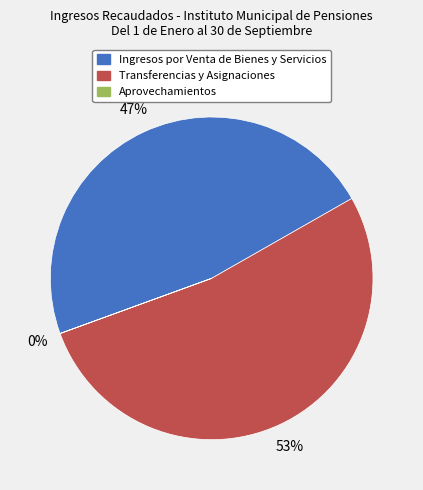

To the nearest percent, what is the average slice percentage?

33%